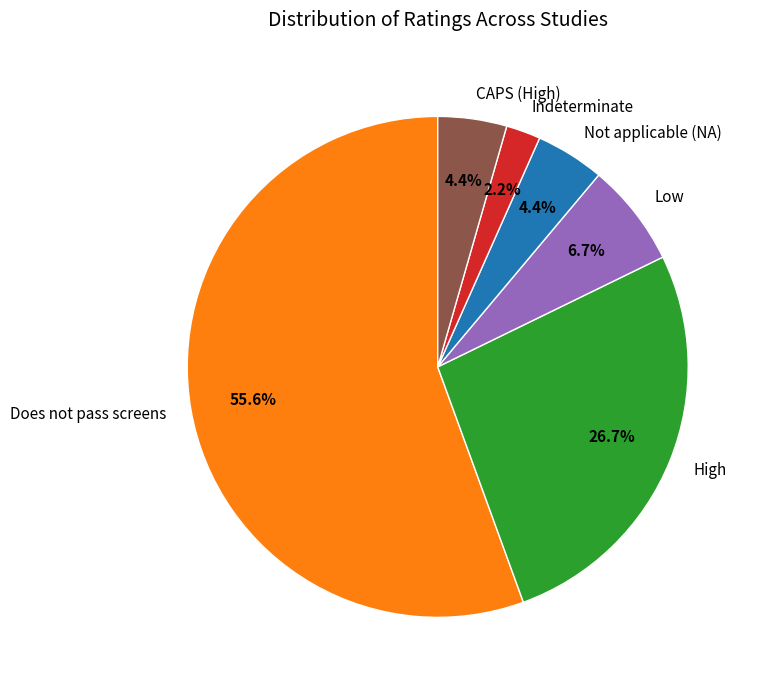

Which category has the biggest portion of the pie?

Does not pass screens